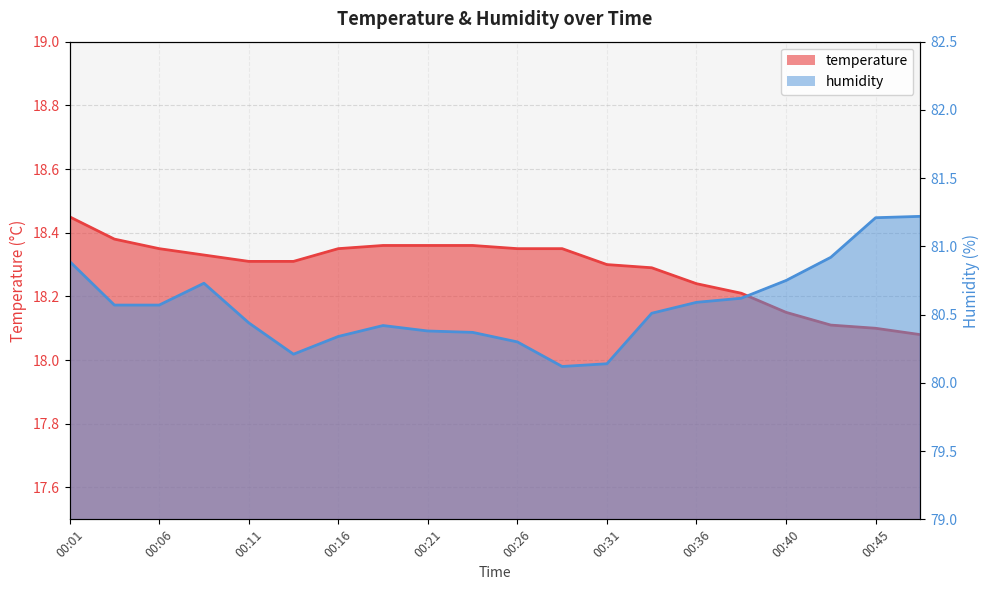

Rank the series by their maximum value, from highest to lowest.

humidity, temperature